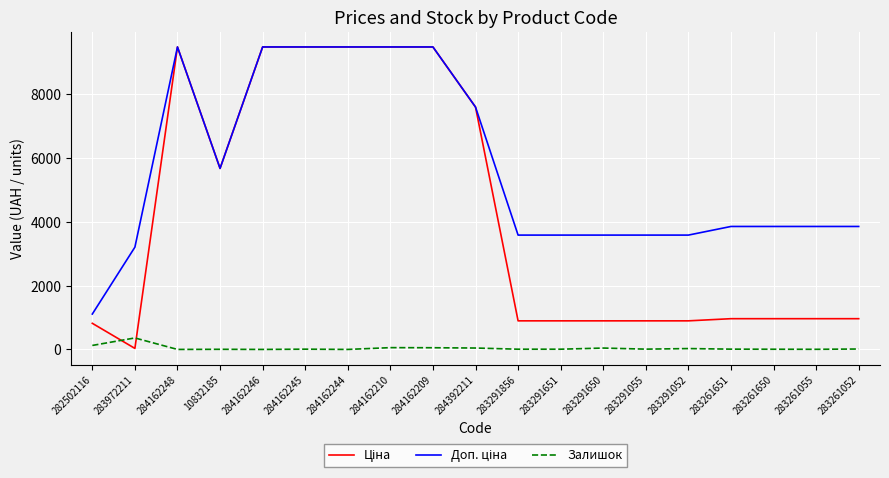

What is the difference between the Залишок values at 283261055 and 283291650?

39.0